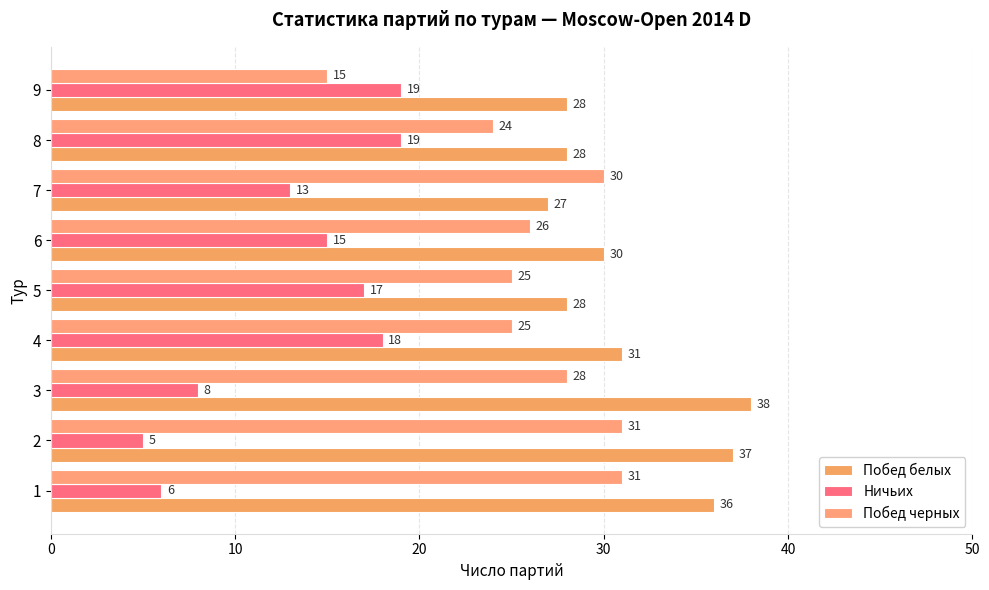

What is the value of the Побед белых bar at the 9th from the left?

28